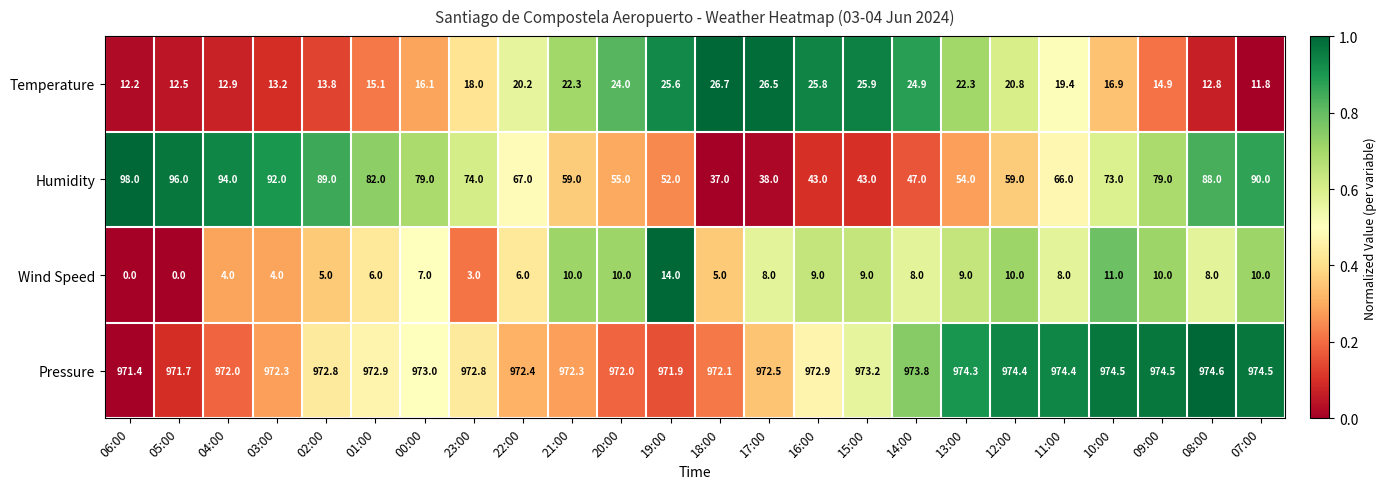

At which label does Pressure reach its peak?

08:00